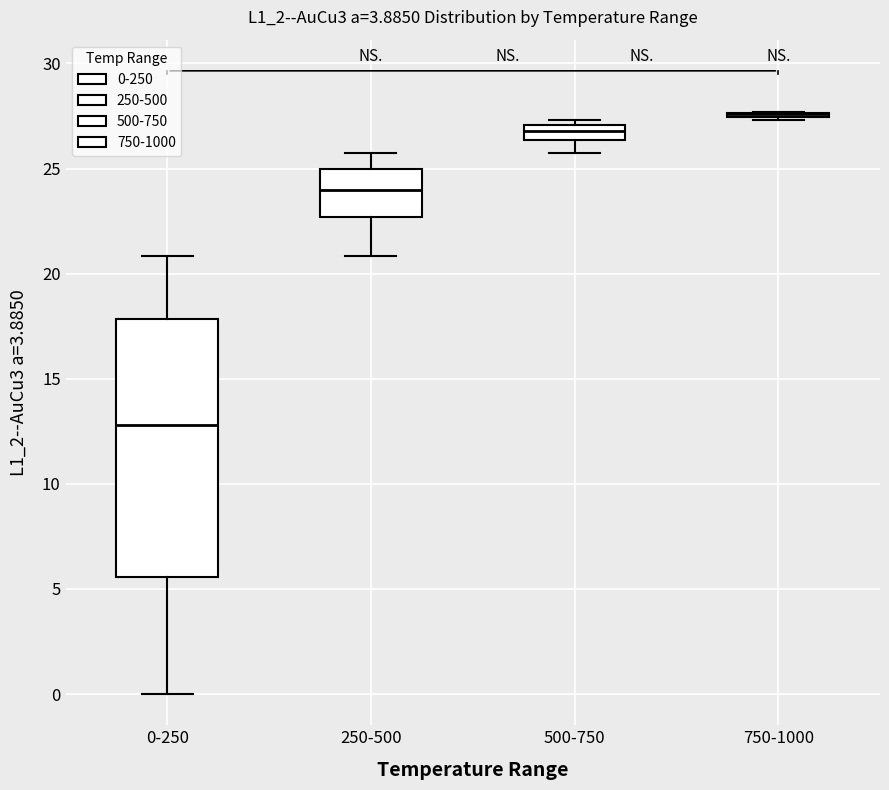

Which box is the tallest, from its lower edge to its upper edge?

0-250